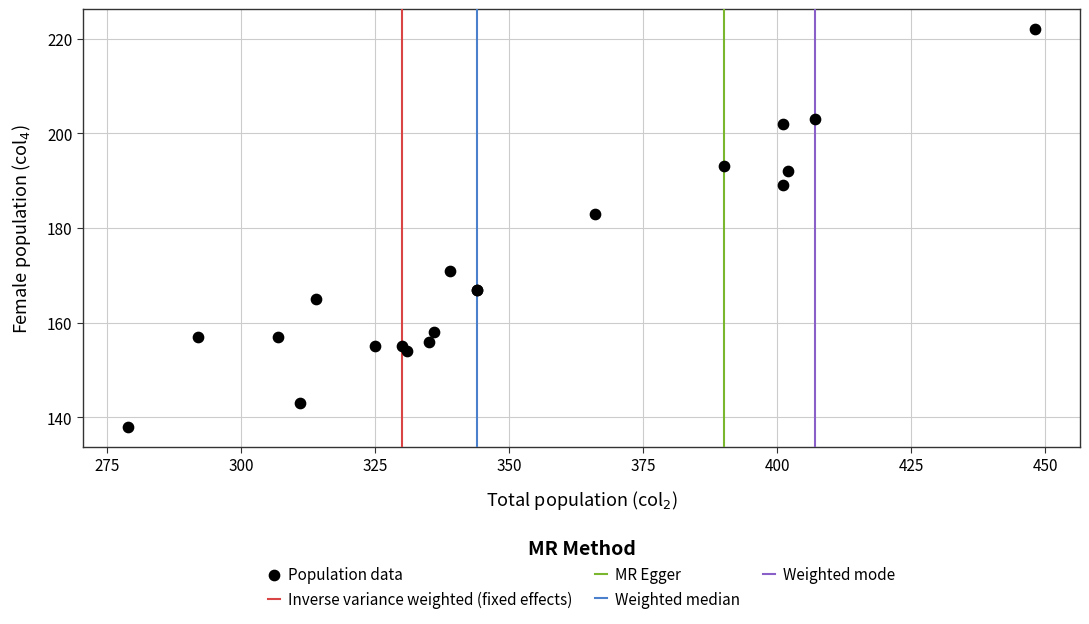

What Y value in the scatter plot is closest to 180?

183